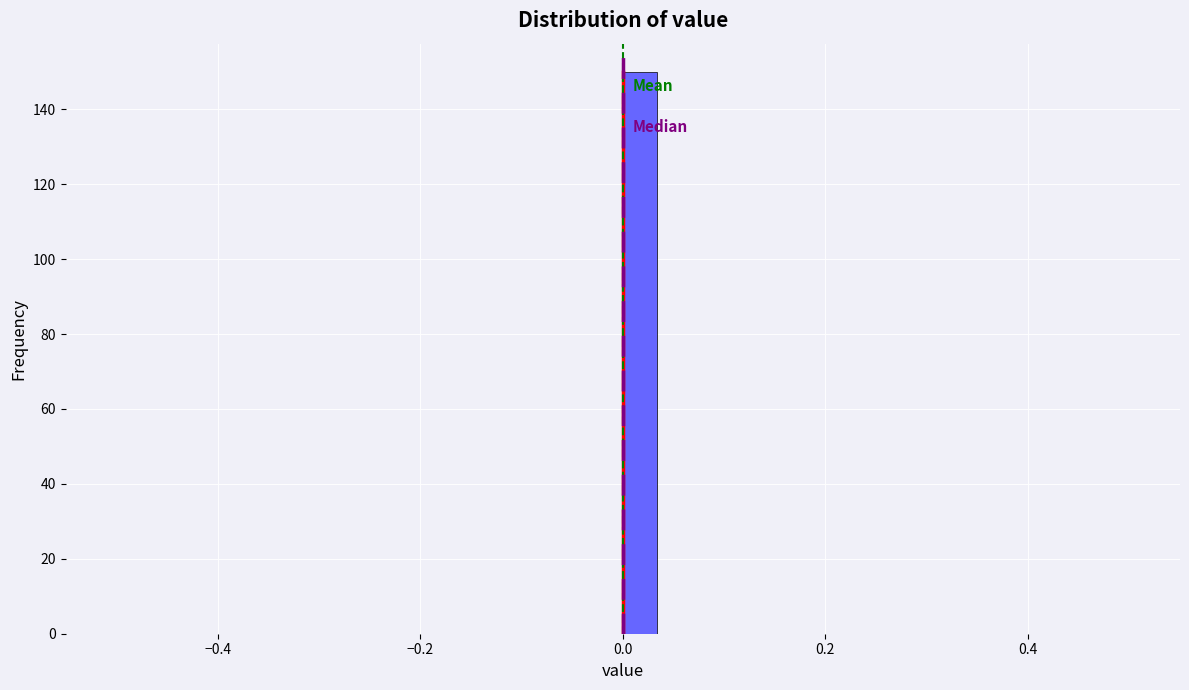

Read against the x-axis, roughly where is the centre of the tallest bar?

0.02